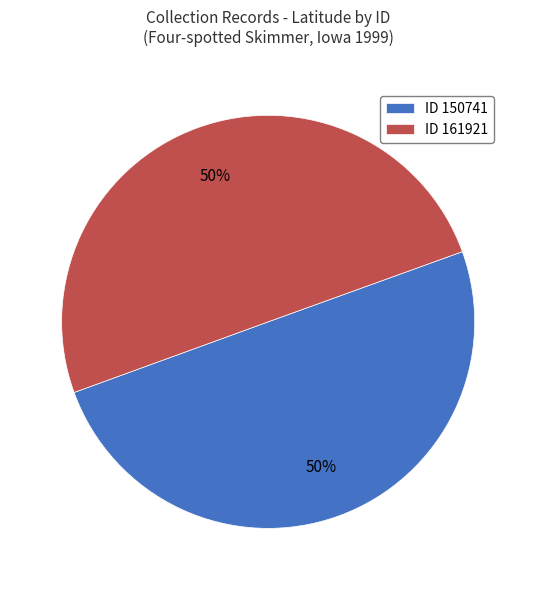

Count the number of slices in the pie.

2